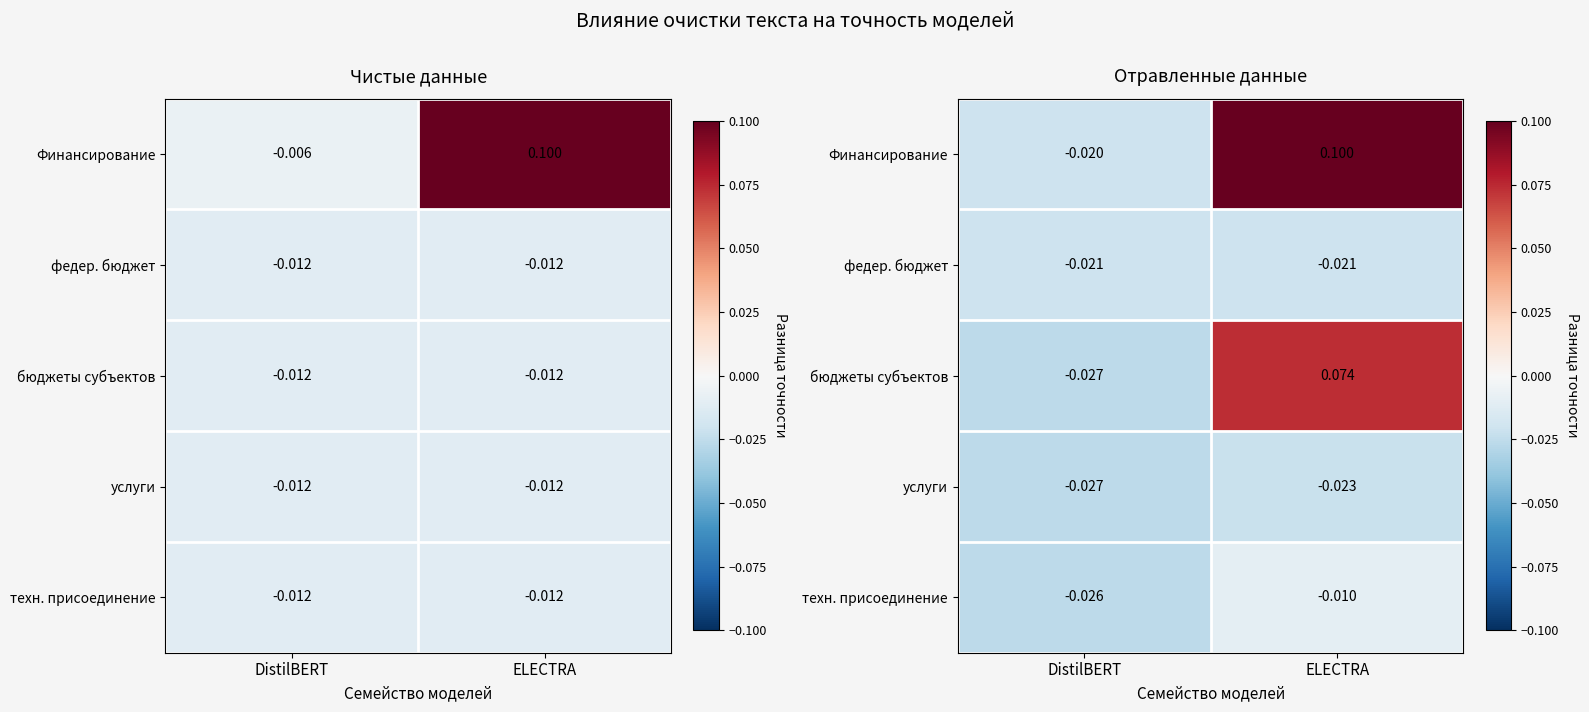

How many series are shown in this chart?

5